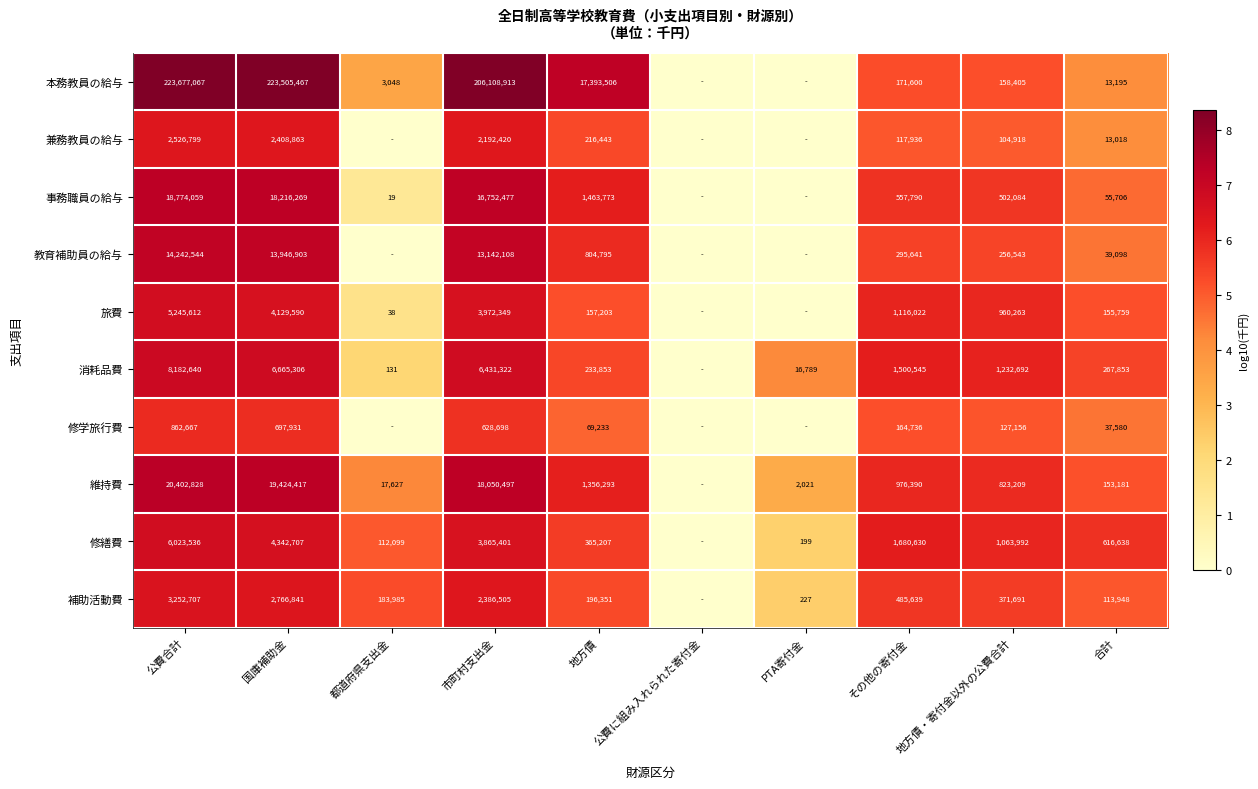

At how many categories does at least one series exceed 1?

9